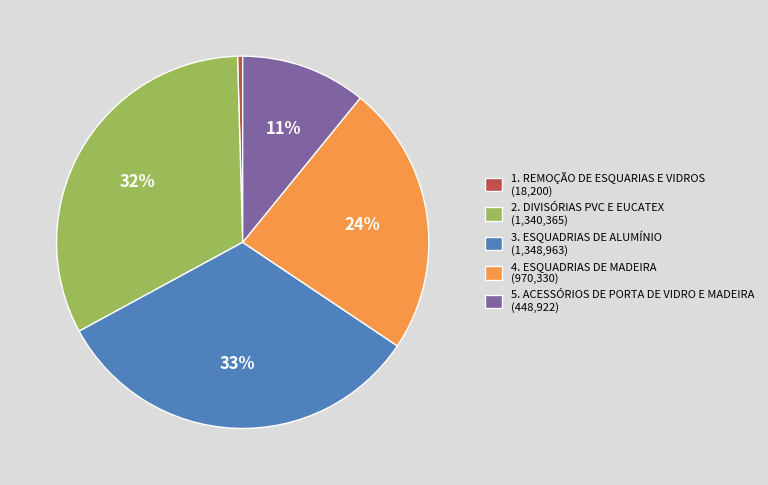

Which has a higher value, 3. ESQUADRIAS DE ALUMÍNIO (1,348,963) or 4. ESQUADRIAS DE MADEIRA (970,330)?

3. ESQUADRIAS DE ALUMÍNIO (1,348,963)